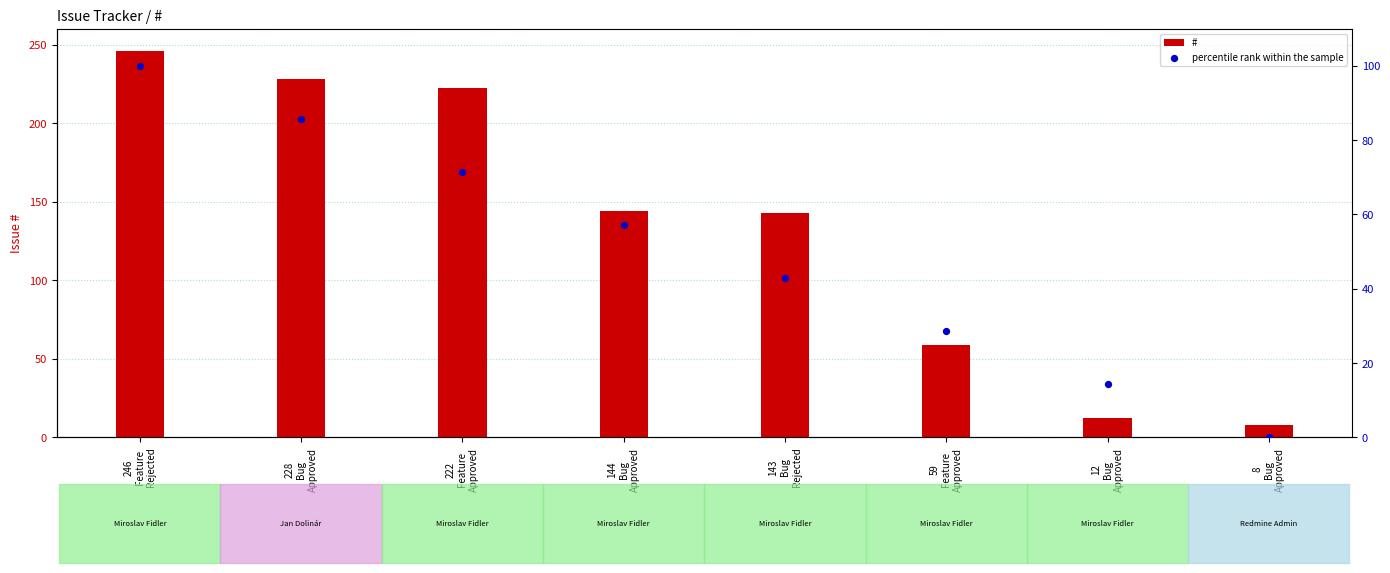

Which series has the widest spread of Y values?

#